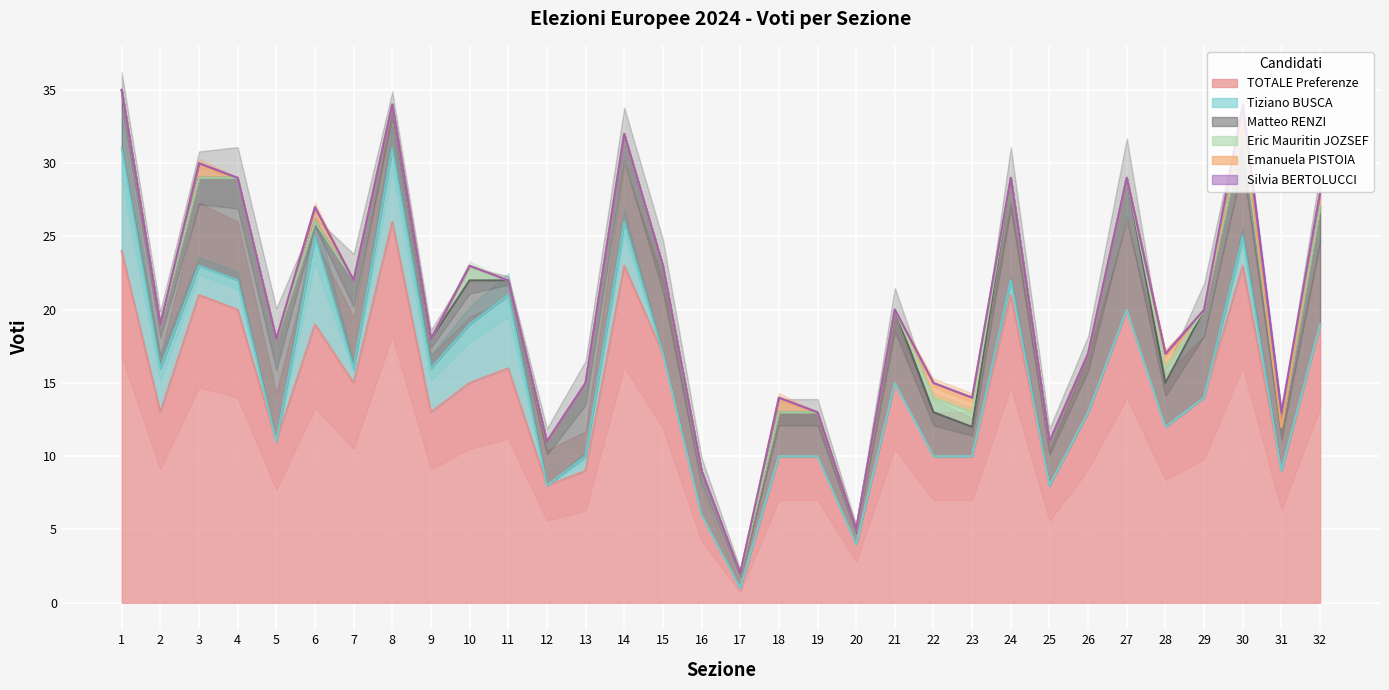

The TOTALE Preferenze series shows 26 at 8. True or false?

True